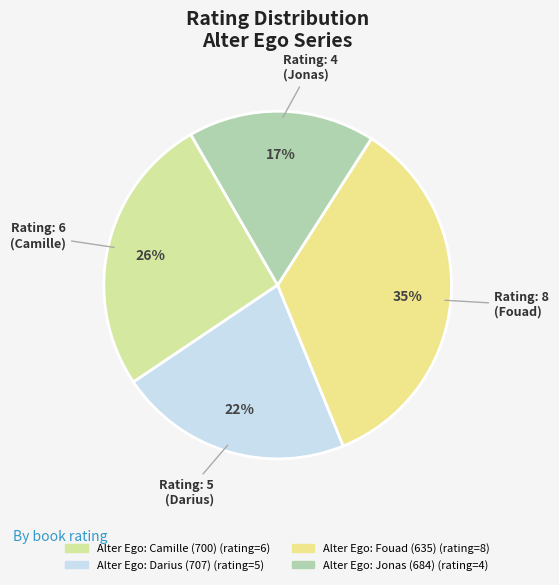

Is it true that Alter Ego: Jonas (684) is 17% of the pie?

True